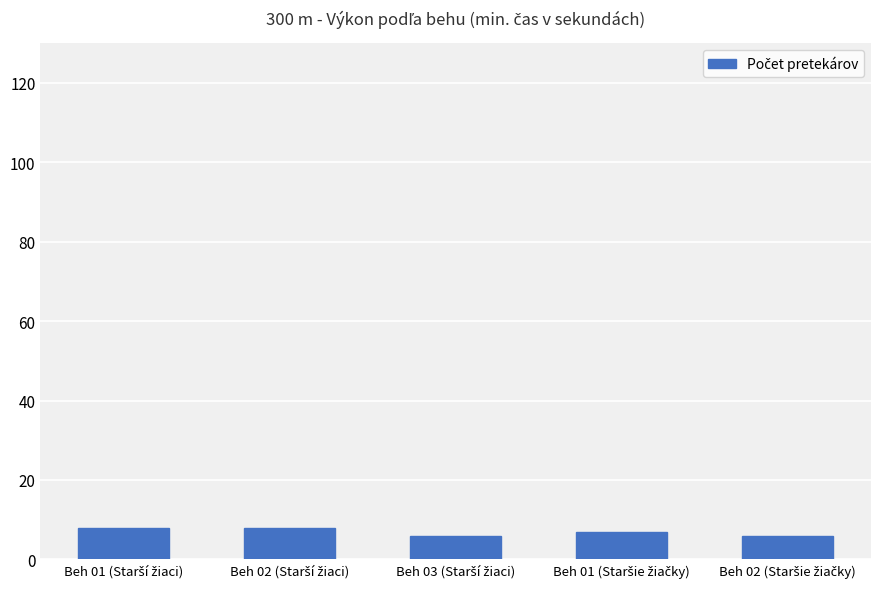

What is the average value?

7